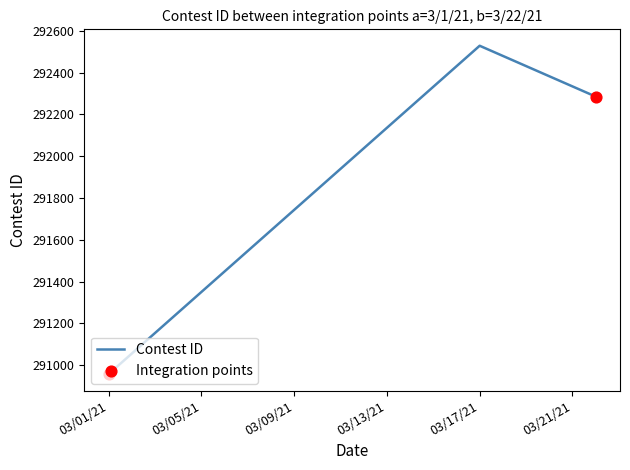

What is the average value?

291923